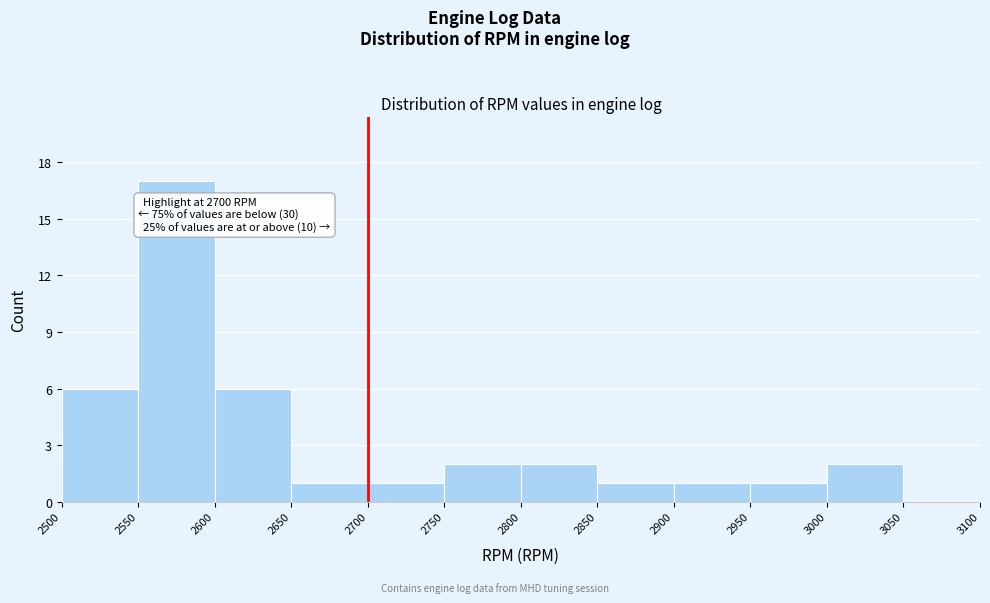

Which range on the x-axis has the tallest bar?

2550 to 2600